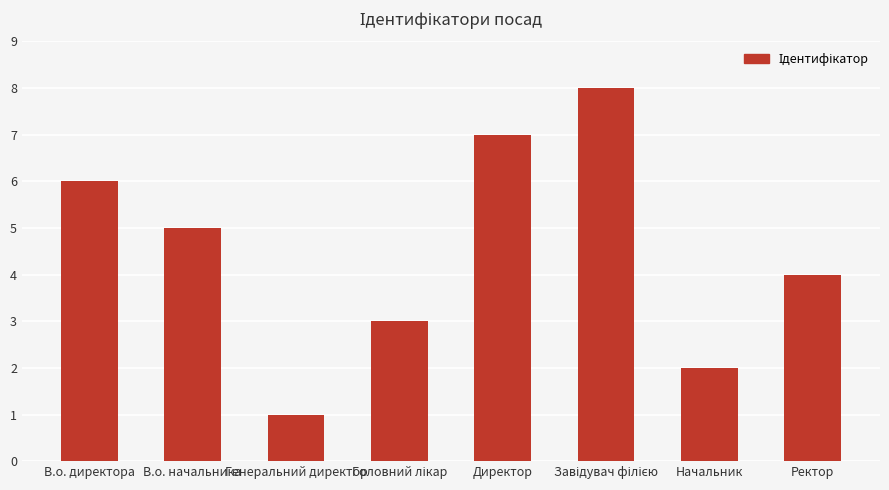

At which label is the value closest to 4?

Ректор